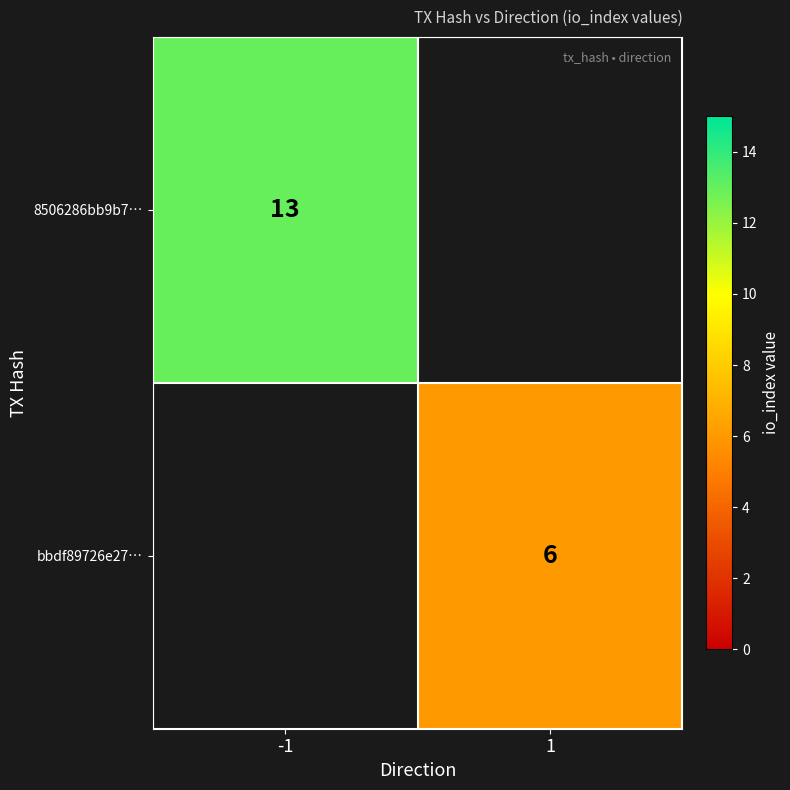

The bbdf89726e27… series shows 8 at 1. True or false?

False